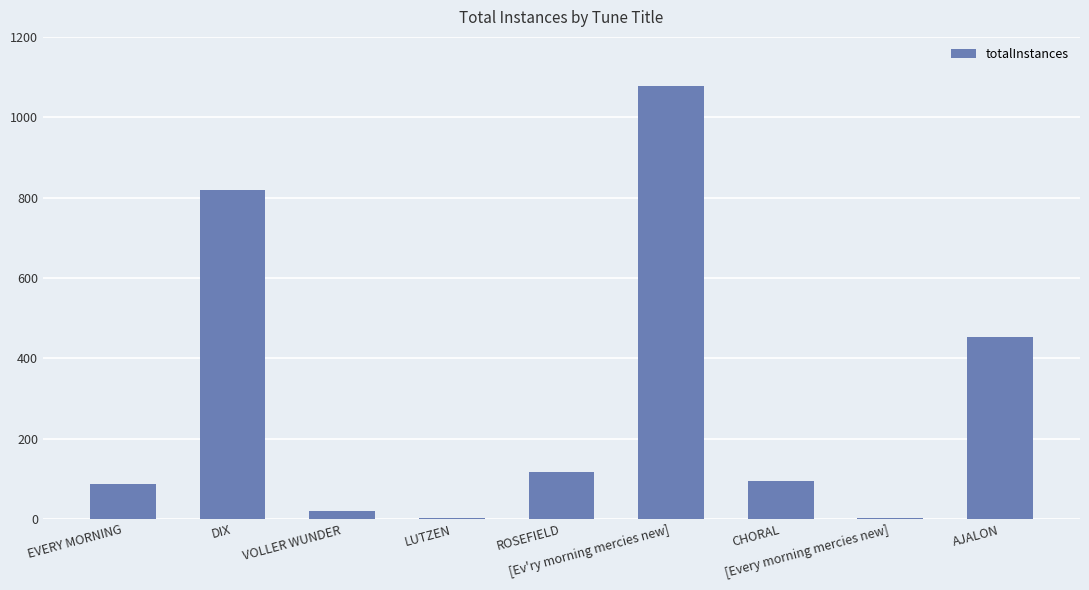

What is the greatest value displayed?

1077